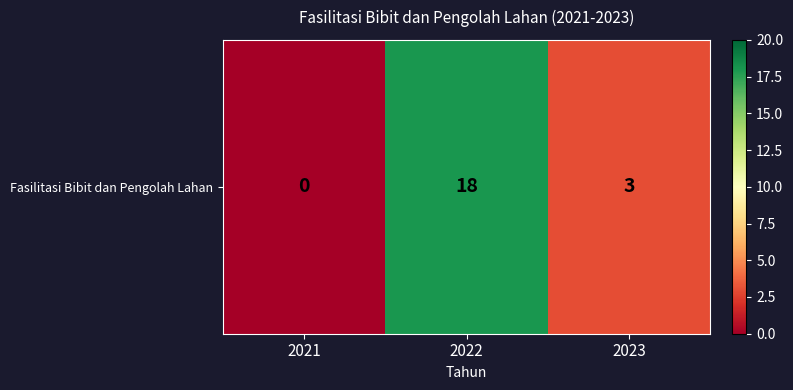

What is the average value?

7